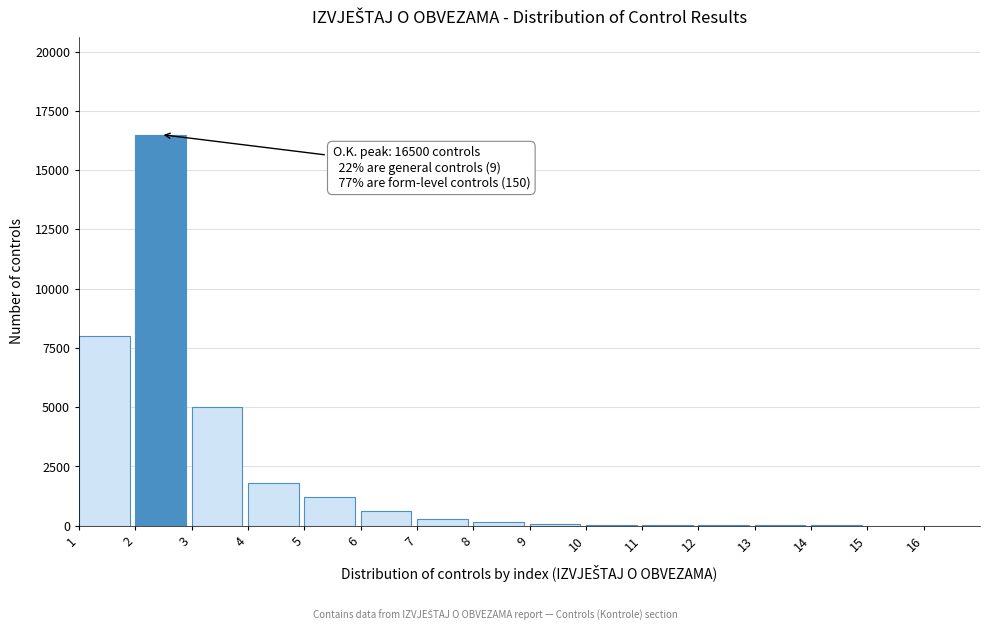

What is the sum of all values?

33733